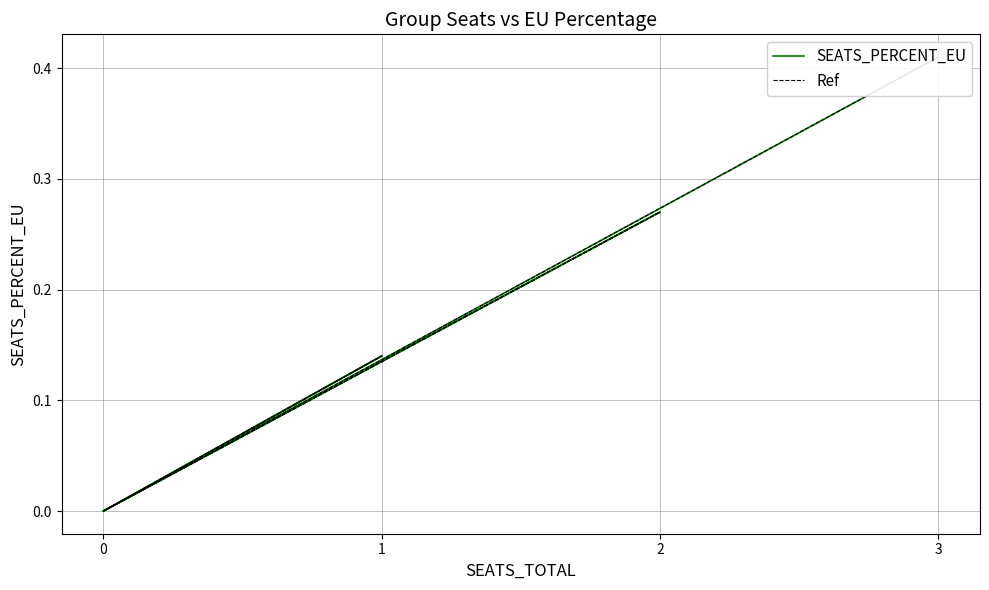

Where is the first local minimum for Ref?

1